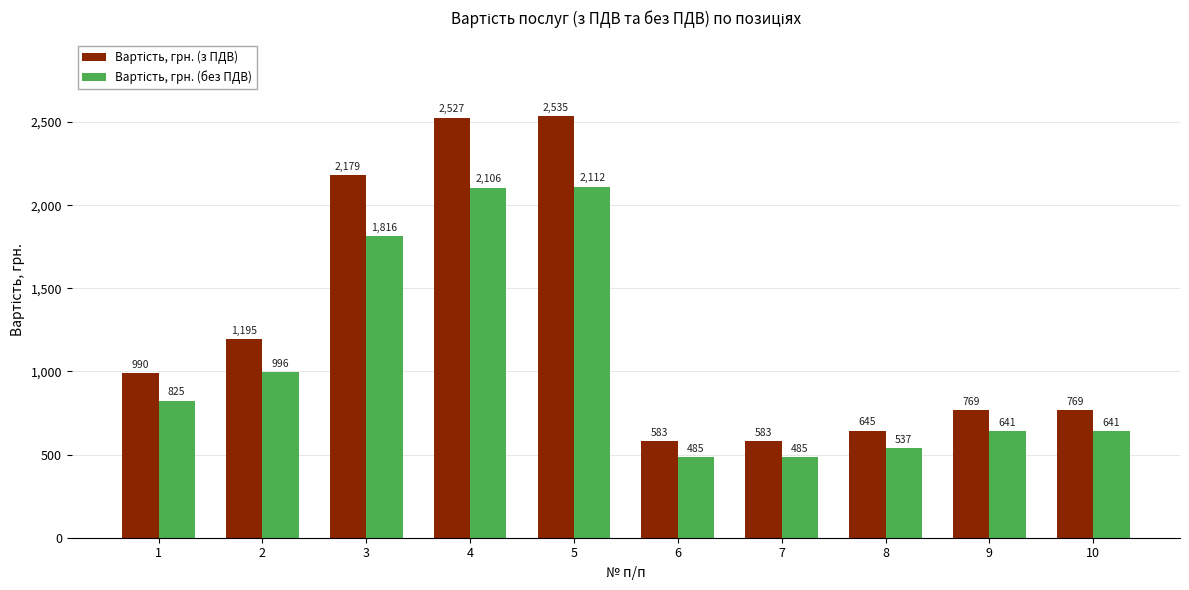

What is the greatest value displayed?

2534.7